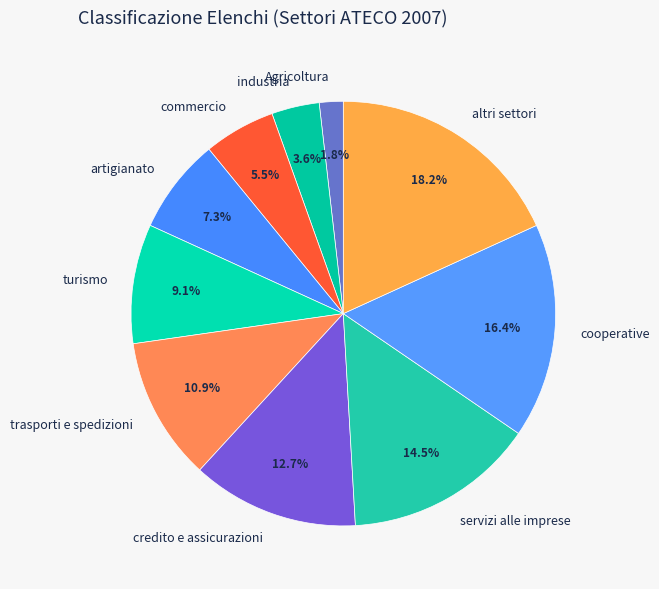

To the nearest percent, what is the difference between the largest and smallest slice percentages?

16%